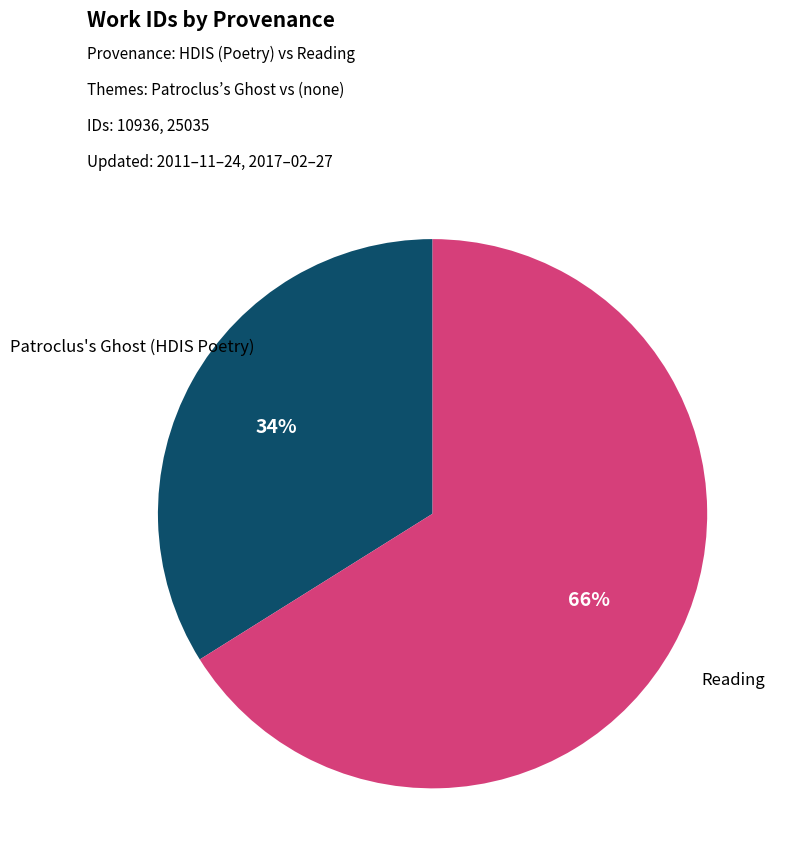

Is there any slice that represents more than half of the pie?

Yes